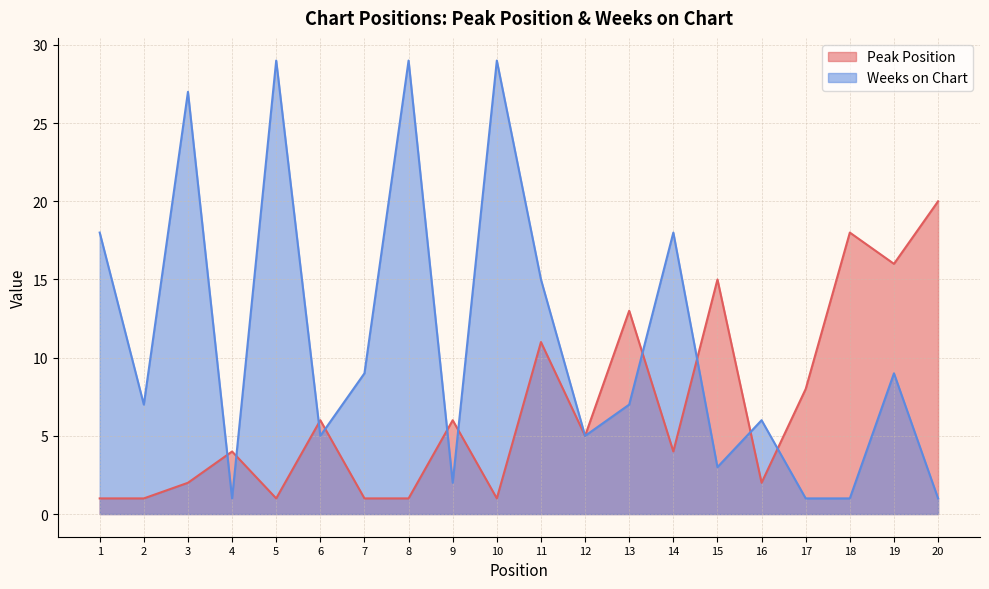

How many interior local valleys does the Weeks on Chart series have?

6